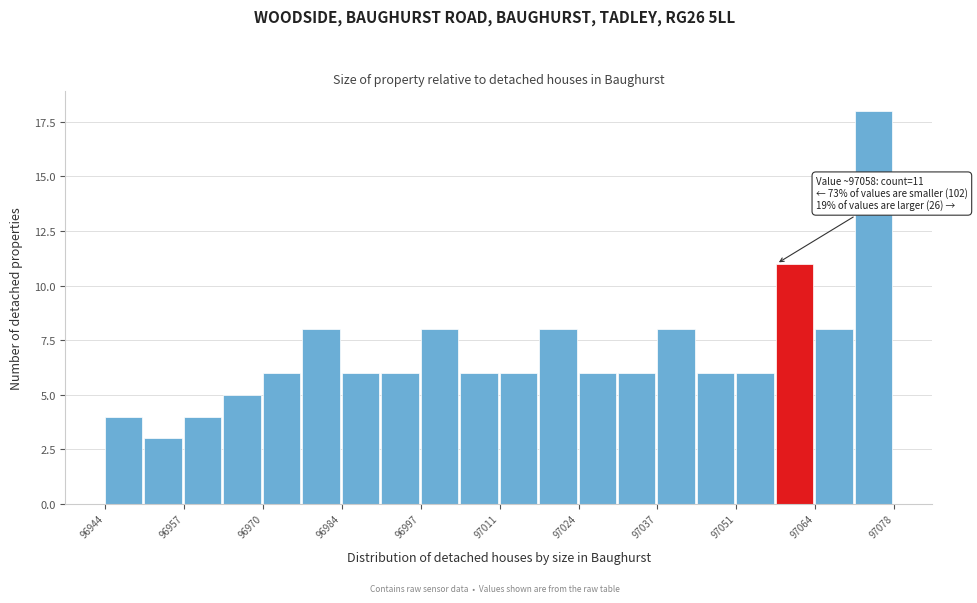

Read against the x-axis, roughly where is the centre of the tallest bar?

97074